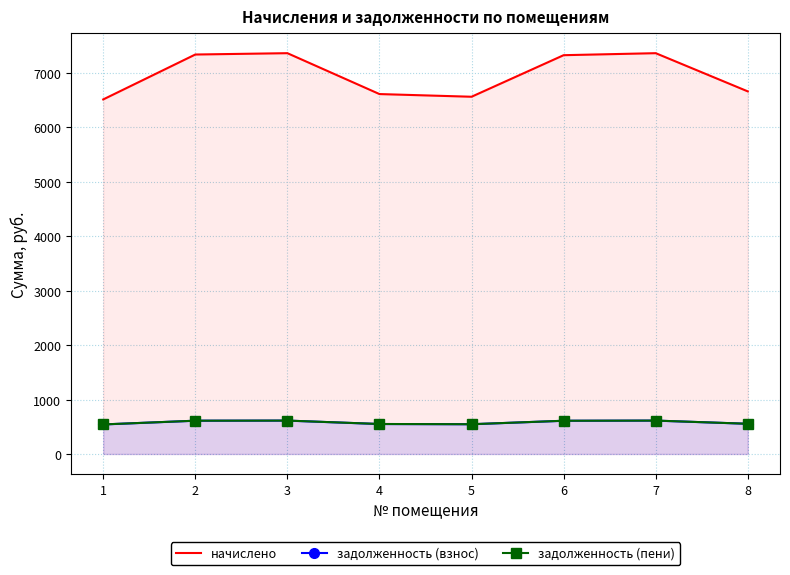

Rank the categories by начислено value from lowest to highest.

1, 5, 4, 8, 6, 2, 3, 7